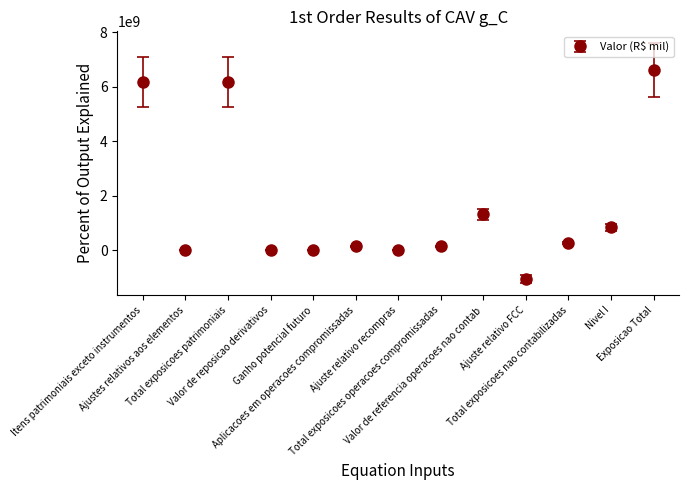

How many lines are shown in the chart?

1